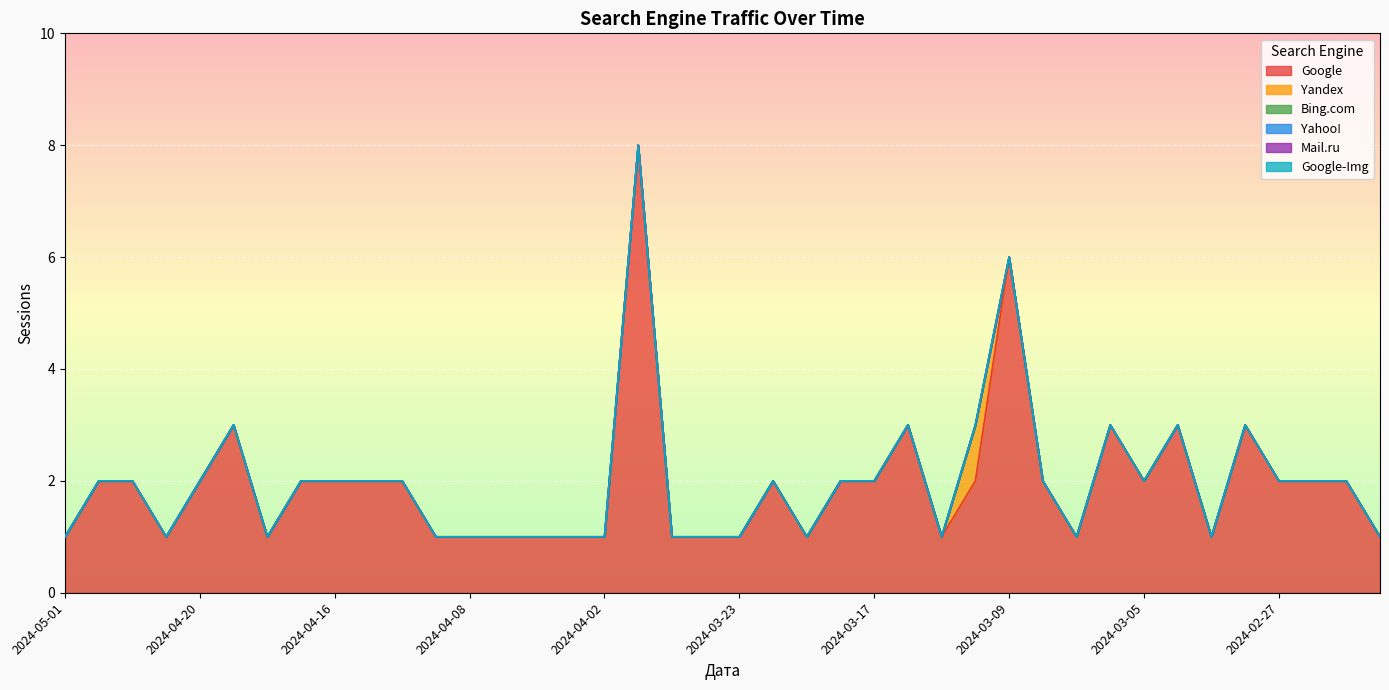

What is the spread (max minus min) of values at 2024-04-30?

2